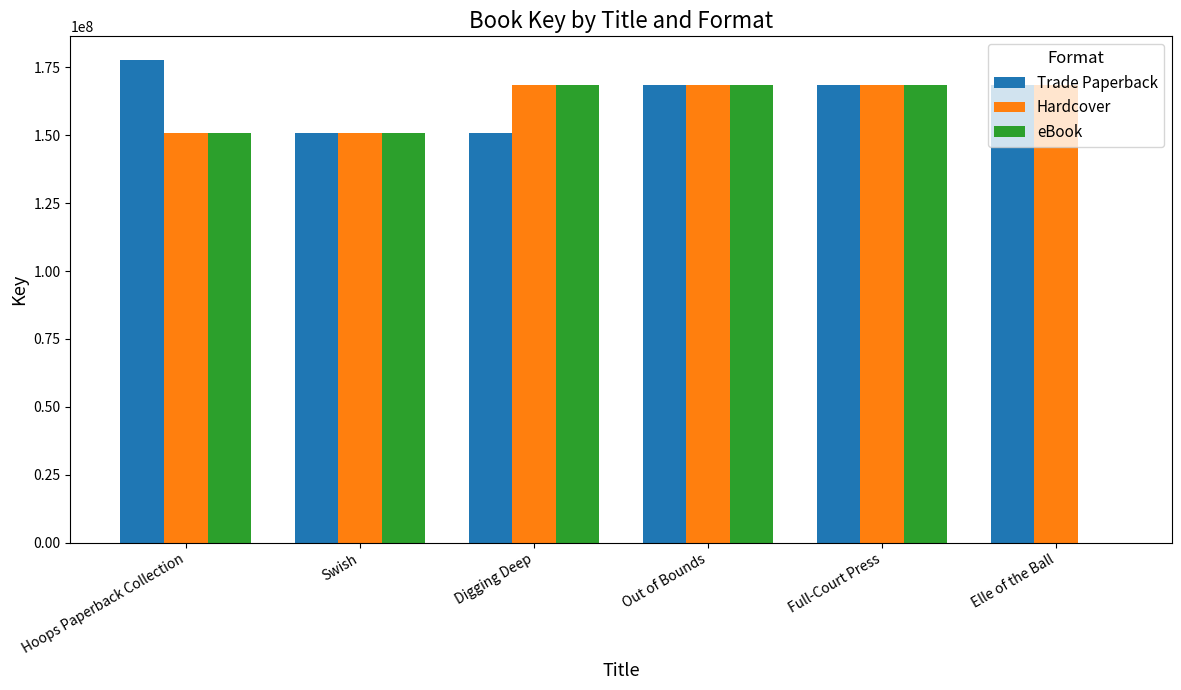

How many distinct data groups are displayed?

3